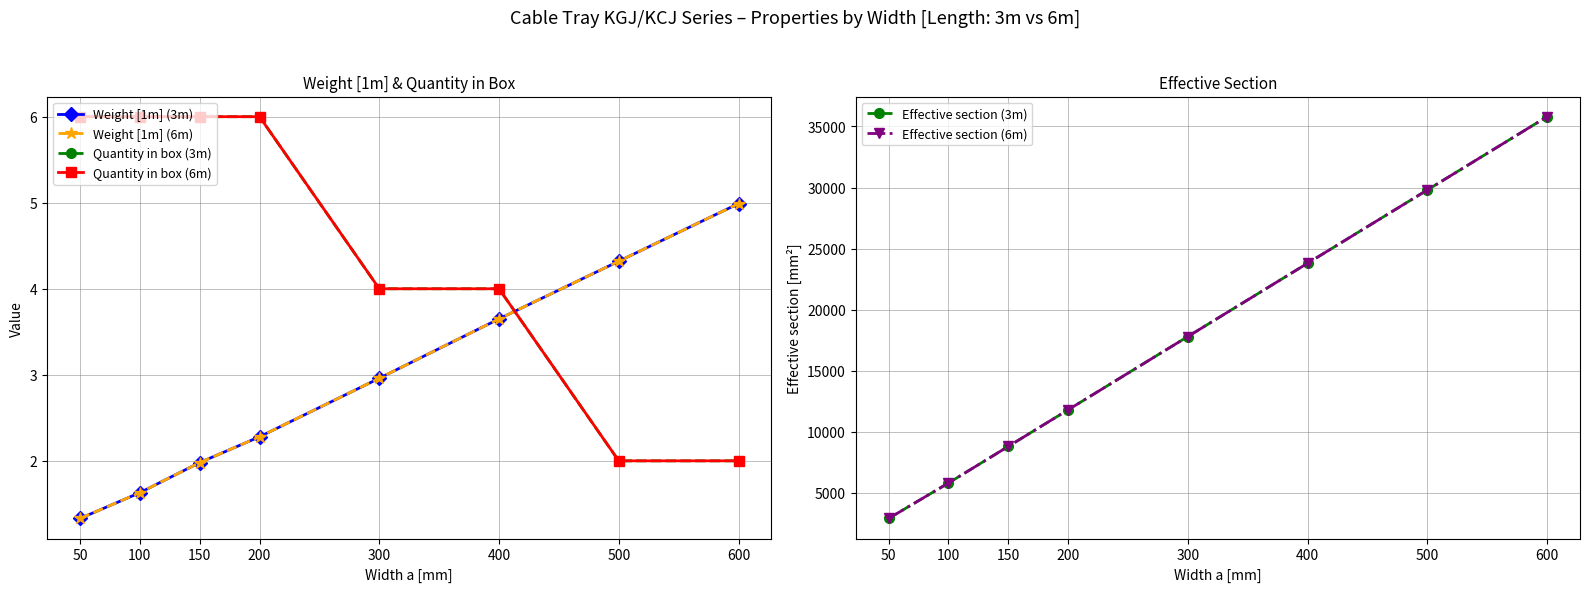

Reading left to right, extract all data points from this chart.

Weight [1m] (3m): 50=1.3	100=1.6	150=2.0	200=2.3	300=3.0	400=3.6	500=4.3	600=5.0
Weight [1m] (6m): 50=1.3	100=1.6	150=2.0	200=2.3	300=3.0	400=3.6	500=4.3	600=5.0
Quantity in box (3m): 50=6.0	100=6.0	150=6.0	200=6.0	300=4.0	400=4.0	500=2.0	600=2.0
Quantity in box (6m): 50=6.0	100=6.0	150=6.0	200=6.0	300=4.0	400=4.0	500=2.0	600=2.0
Effective section (3m): 50=2900.0	100=5800.0	150=8800.0	200=11800.0	300=17800.0	400=23800.0	500=29800.0	600=35800.0
Effective section (6m): 50=2900.0	100=5800.0	150=8800.0	200=11800.0	300=17800.0	400=23800.0	500=29800.0	600=35800.0